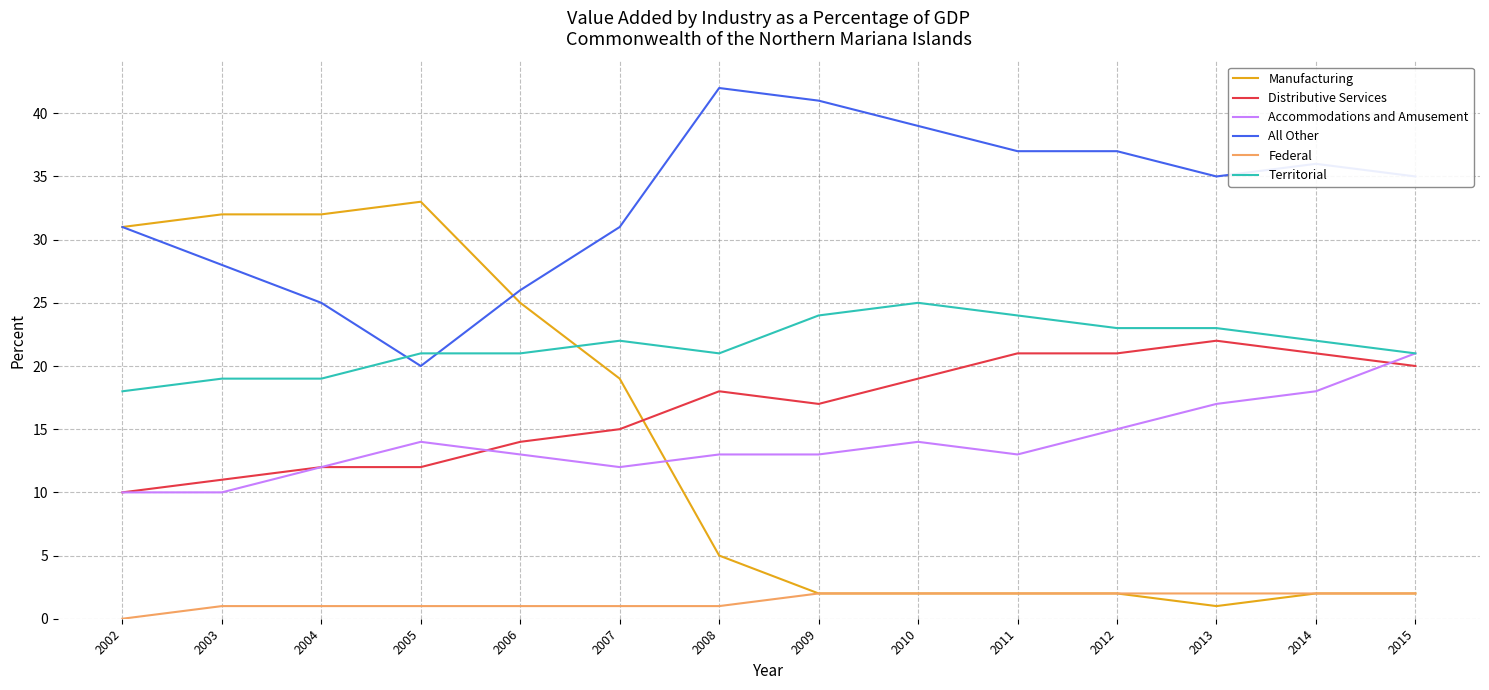

True or false: Federal has a value of 1 at 2008.

True